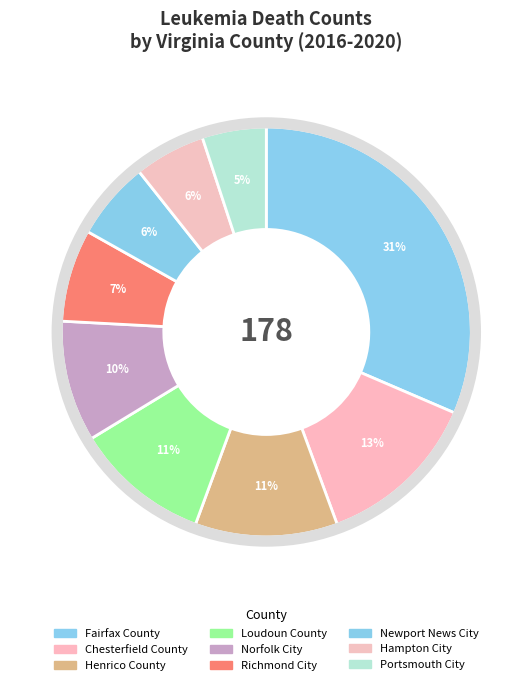

How many slices are in this pie chart?

9